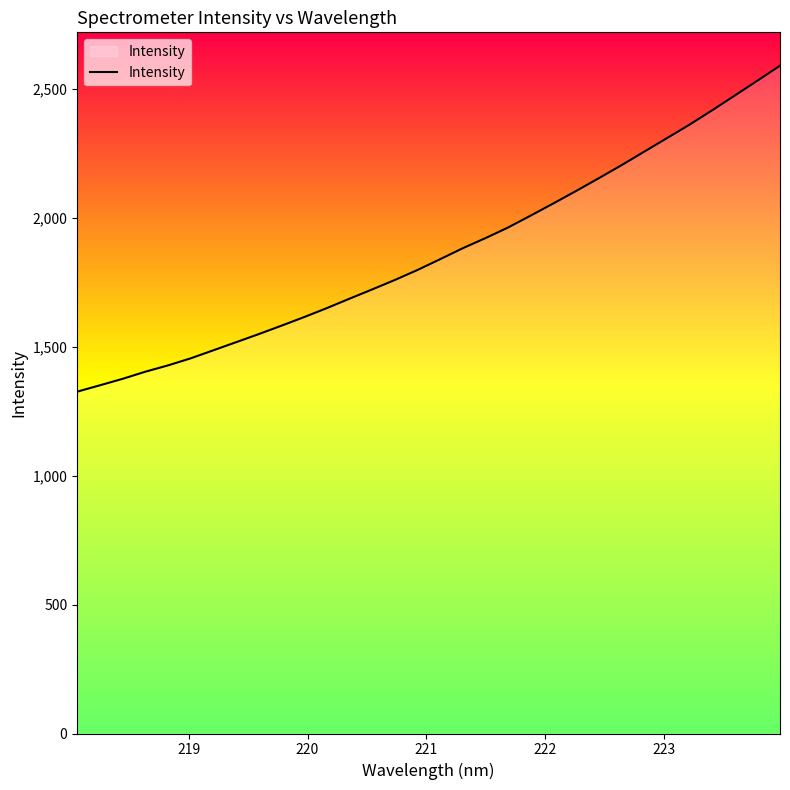

What is the greatest value displayed?

2588.8